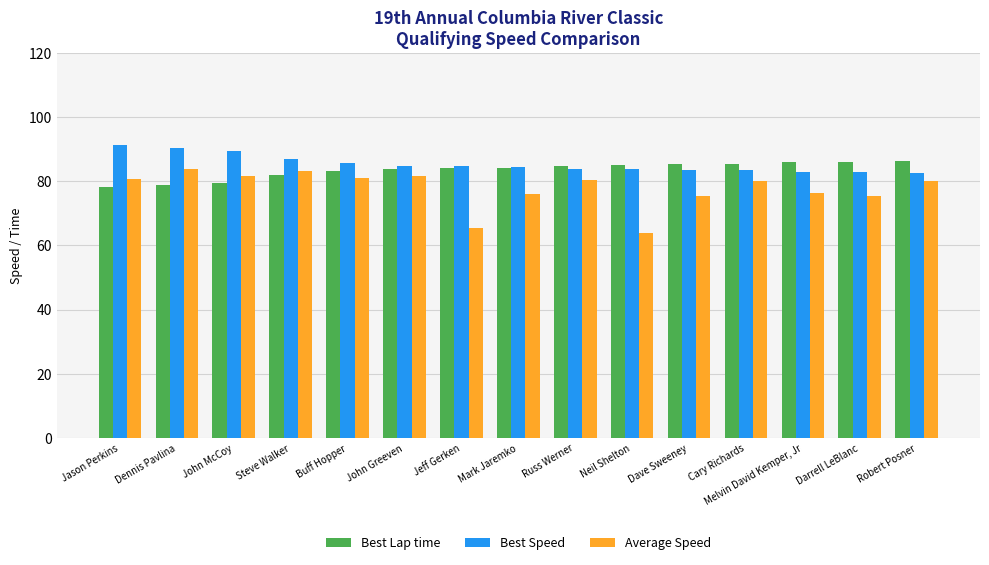

What is the label of the 7th bar from the right?

Russ Werner